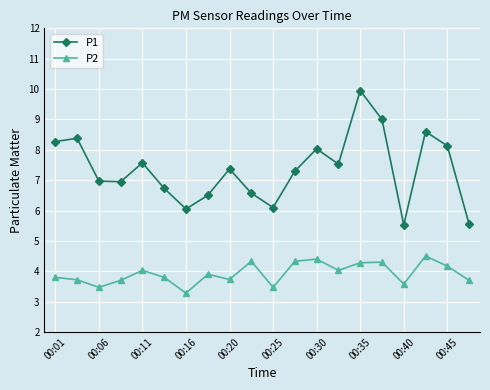

At how many categories does at least one series exceed 3?

20